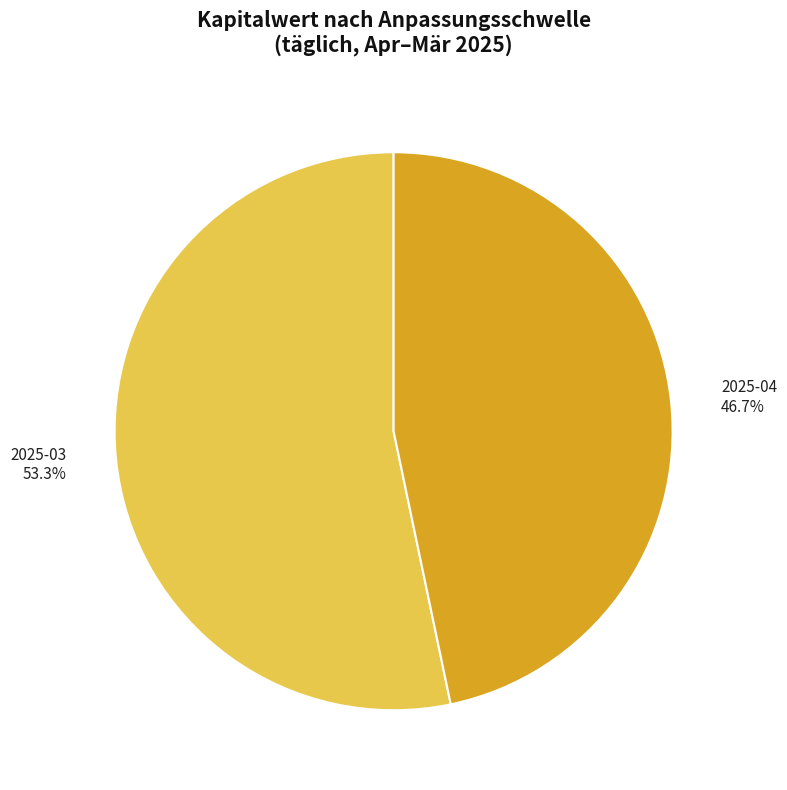

Between 2025-03 and 2025-04, which is larger?

2025-03